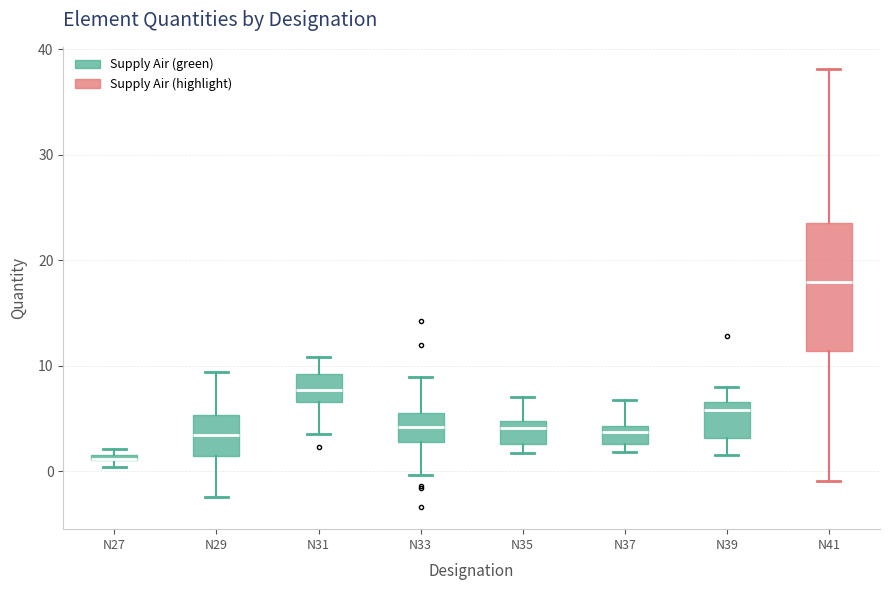

Where does the upper whisker of the box for N41 end on the y-axis? The values are not printed on the chart, so give them approximately, as read against the axis.

38